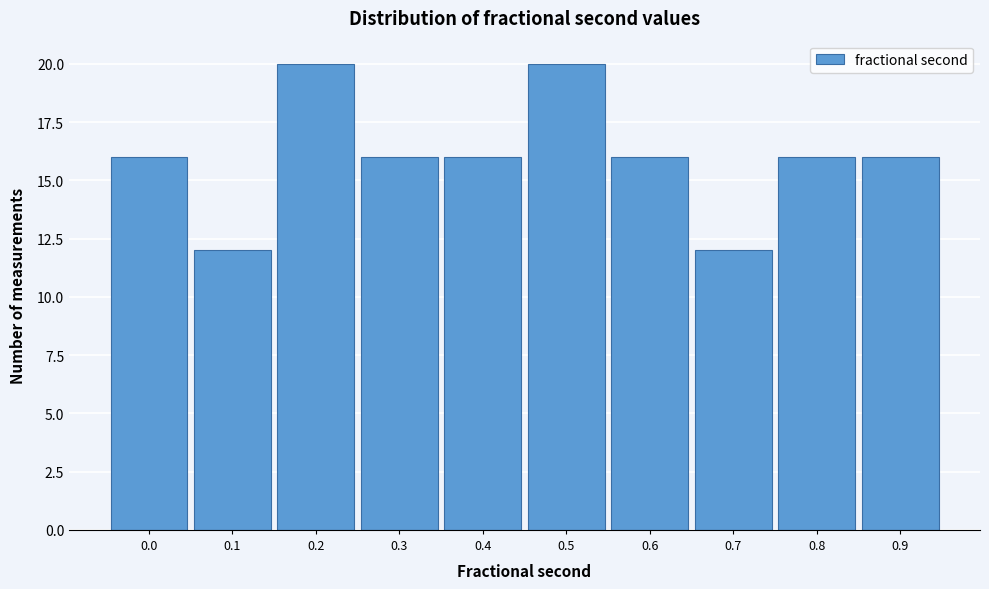

Reading left to right, what are all the values shown in this chart?

16	12	20	16	16	20	16	12	16	16